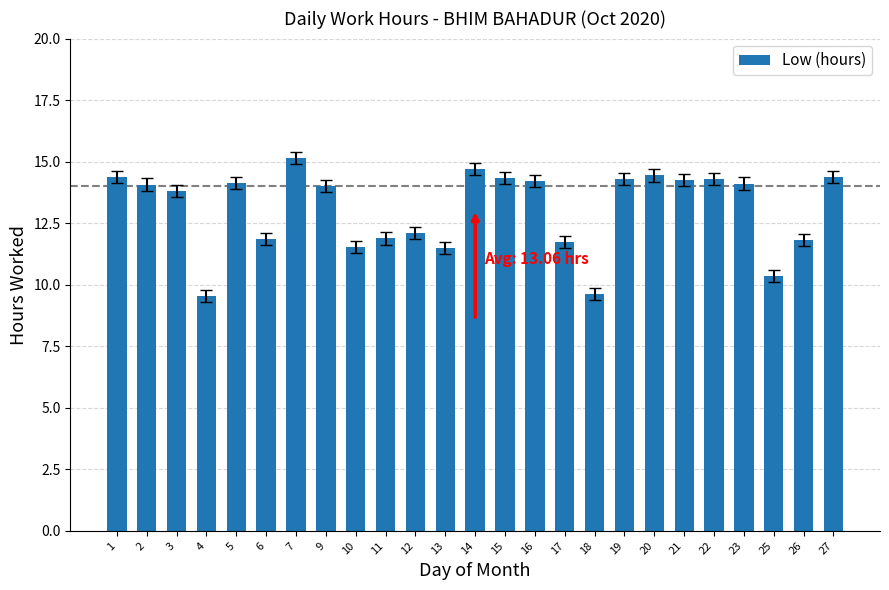

What is the approximate value at 27?

14.4